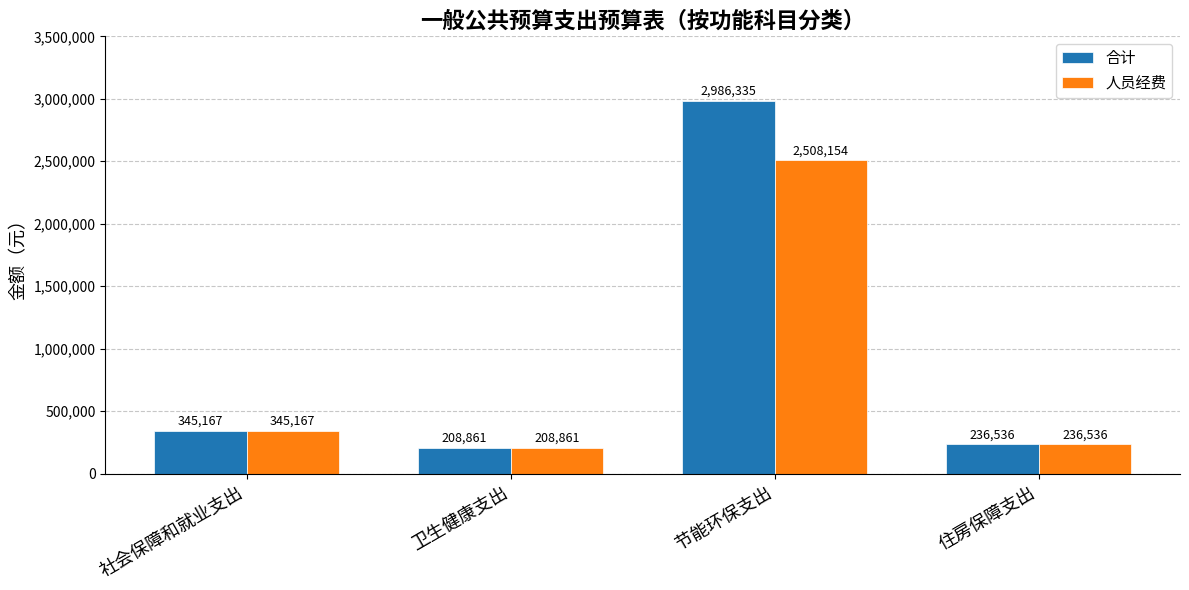

The value of 合计 at 住房保障支出 is 236535.8. True or false?

True